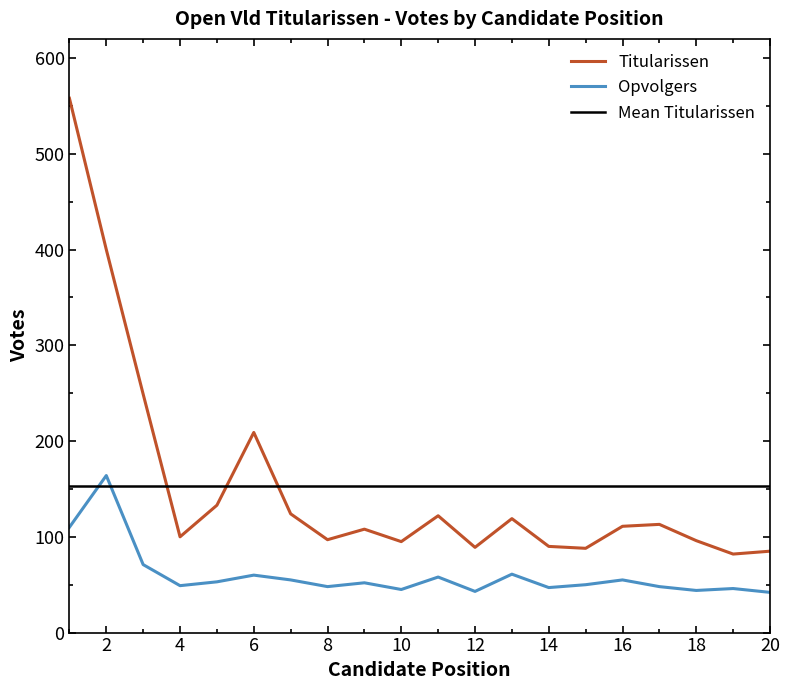

List the labels in order of value, largest first.

1, 2, 3, 6, 5, 7, 11, 13, 17, 16, 9, 4, 8, 18, 10, 14, 12, 15, 20, 19